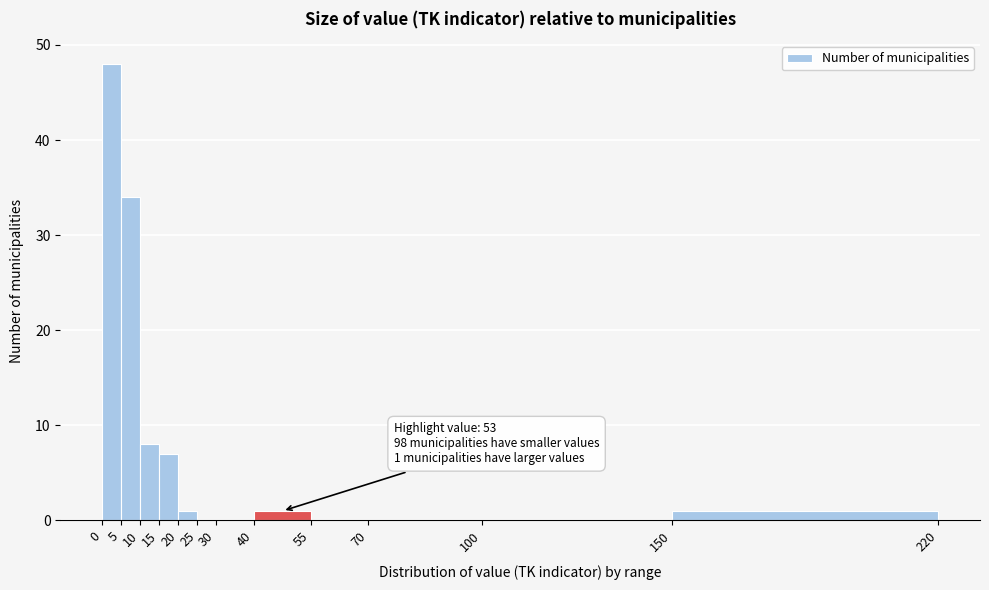

Over which range of the x-axis is the bar tallest?

0 to 5